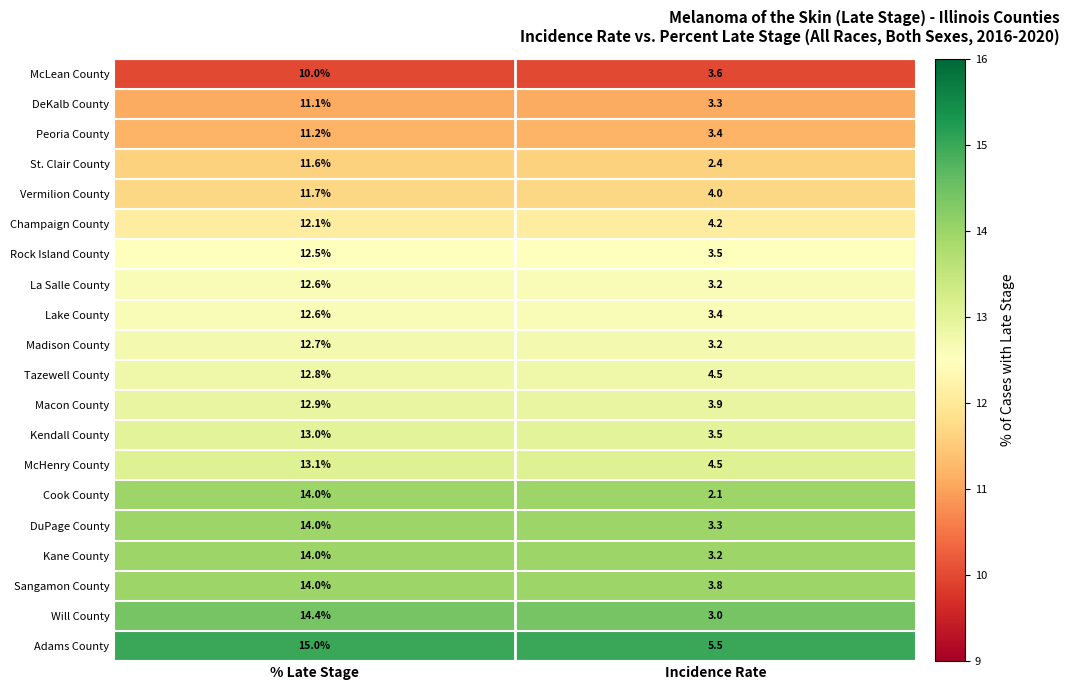

Is it true that Macon County equals 3.9 at Incidence Rate?

True